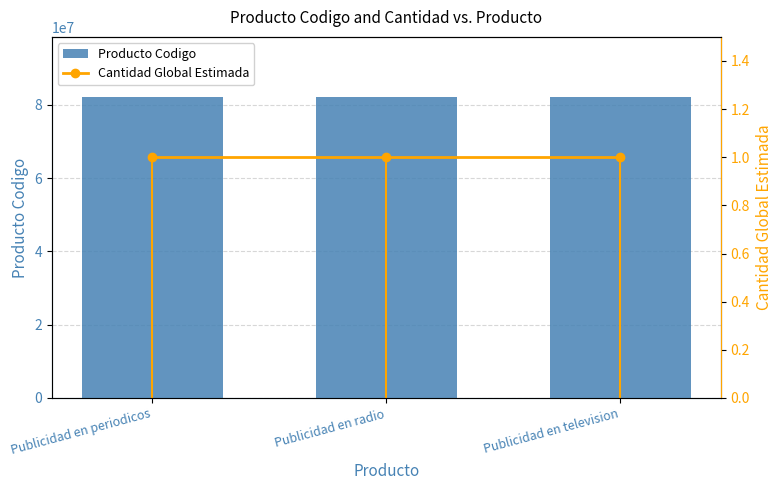

The Cantidad Global Estimada series shows 2 at Publicidad en television. True or false?

False